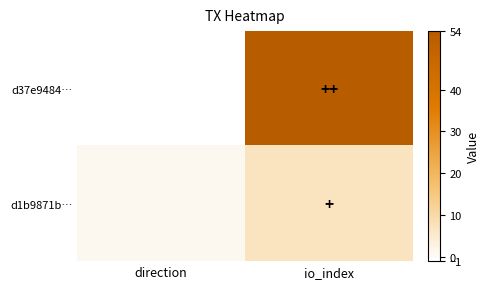

What is the smallest value displayed?

-1